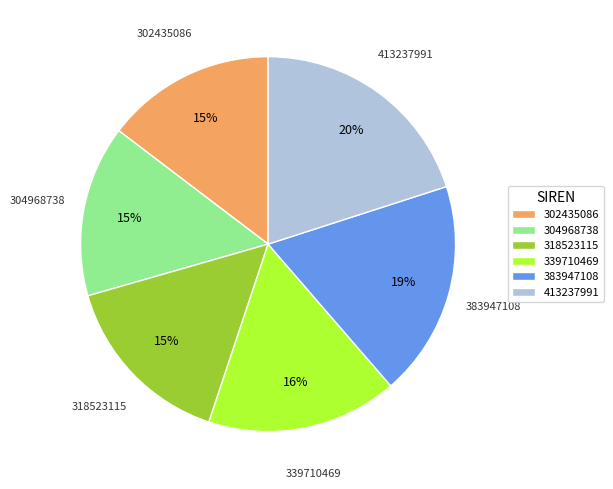

Is the sum of 413237991 and 318523115 greater than half?

No